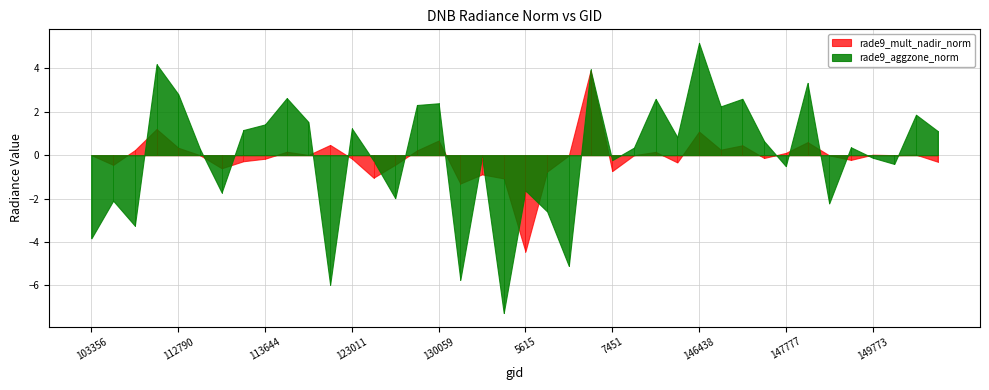

What is the lowest value of the rade9_mult_nadir_norm series?

-4.4